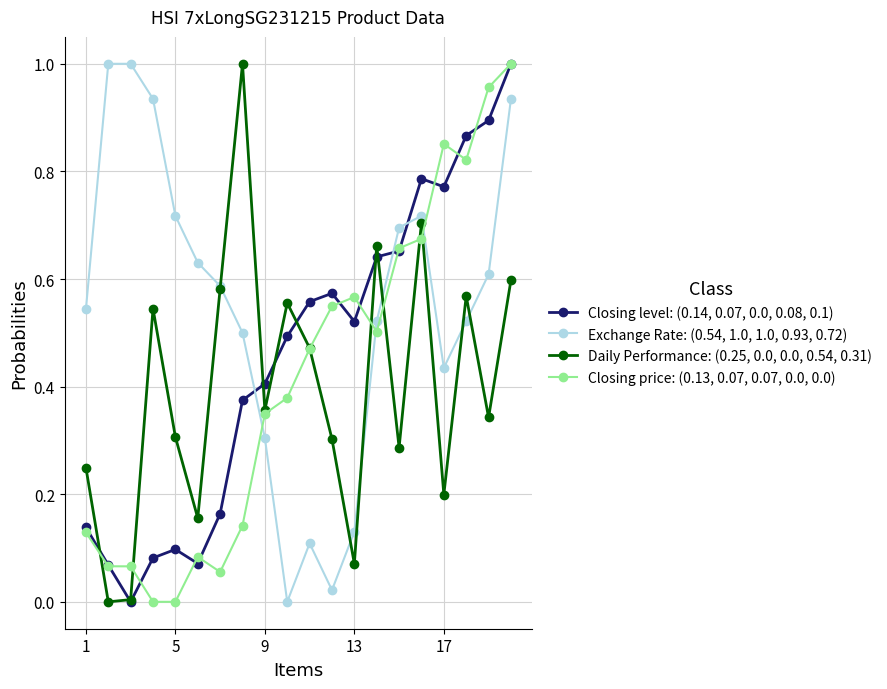

Which series has the largest total across all categories?

Exchange Rate: (0.54, 1.0, 1.0, 0.93, 0.72)